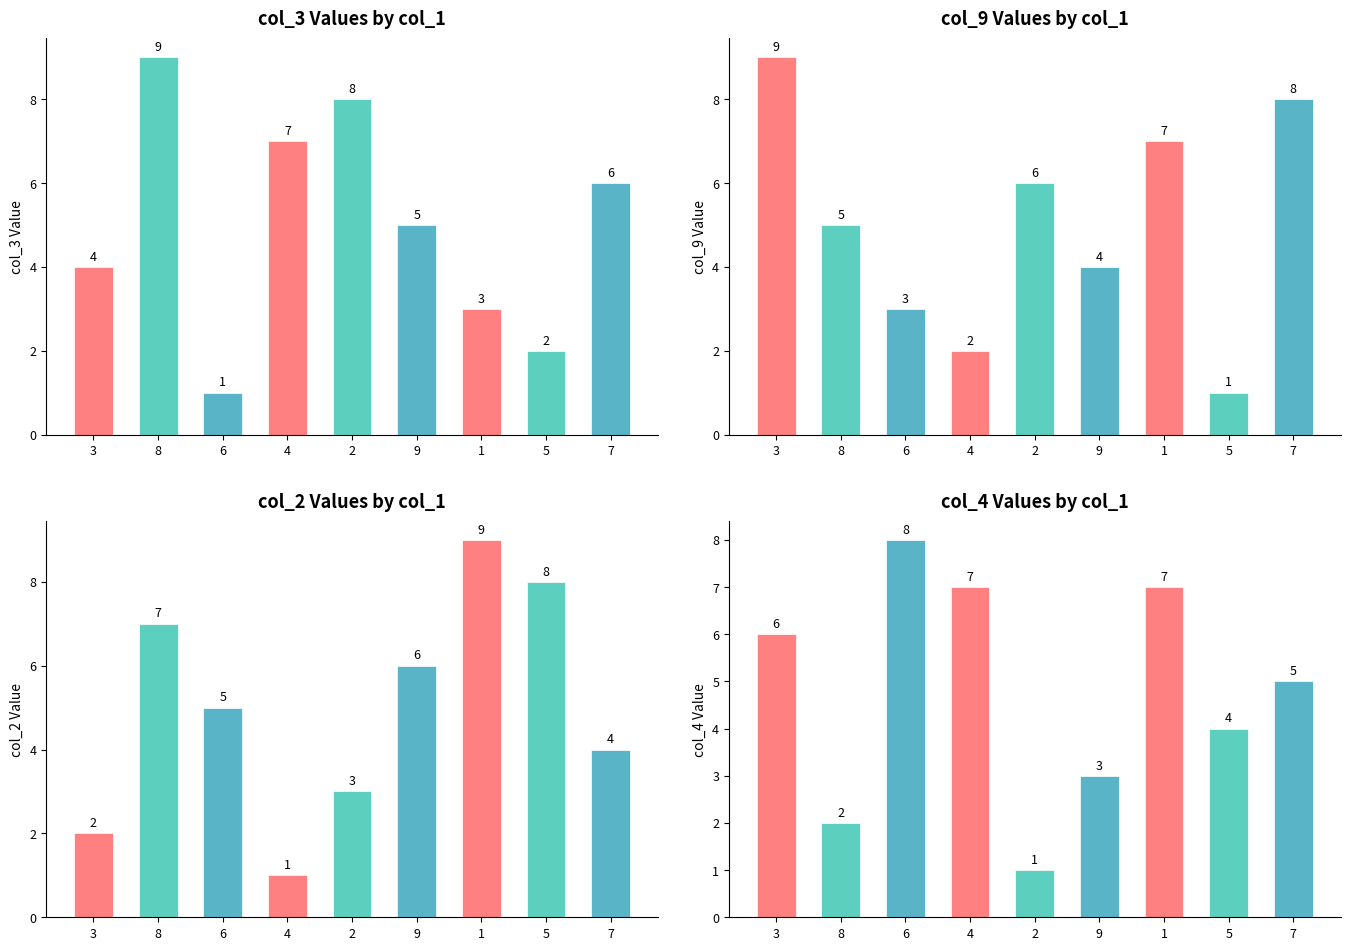

Which series has the widest spread of values?

col_3 Values by col_1